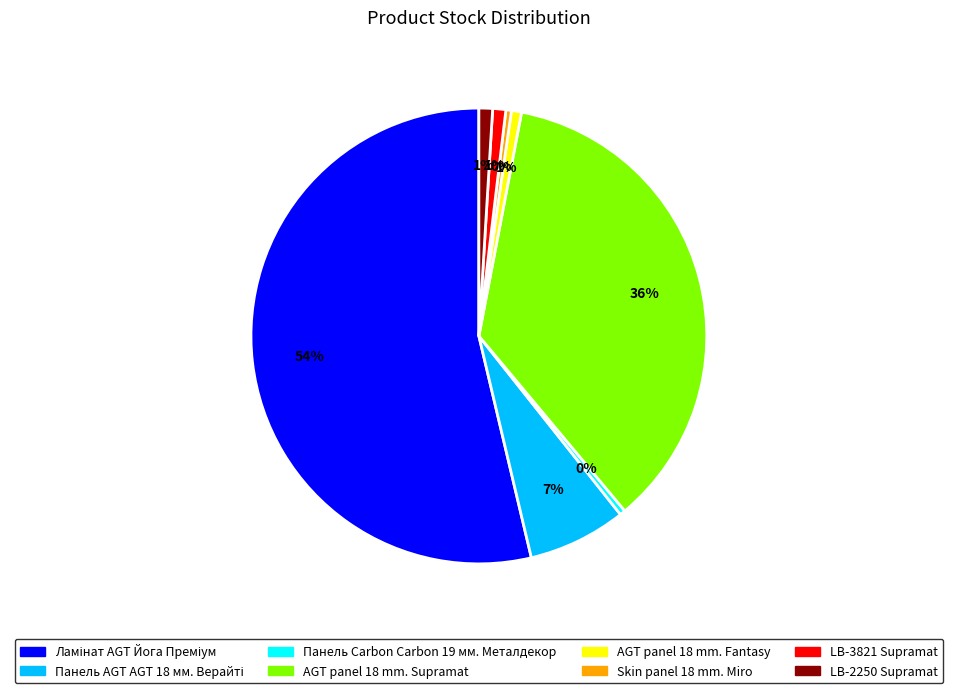

Is it true that AGT panel 18 mm. Fantasy is 6% of the pie?

False